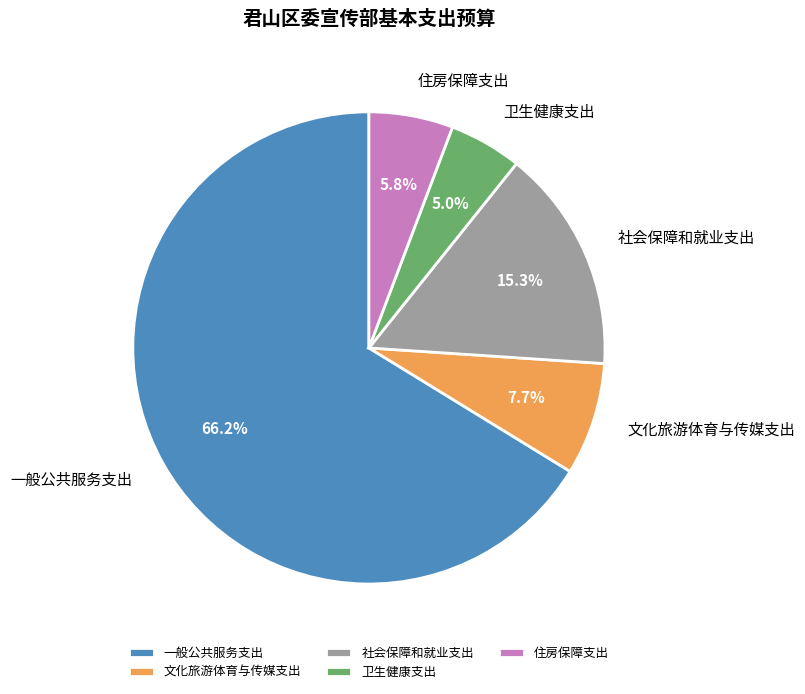

To the nearest percent, what is the difference between the 卫生健康支出 and 社会保障和就业支出 slice percentages?

10%